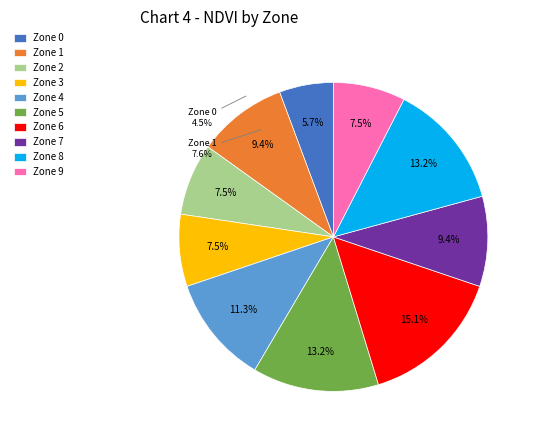

What percentage is the 10 slice, to the nearest percent?

5%